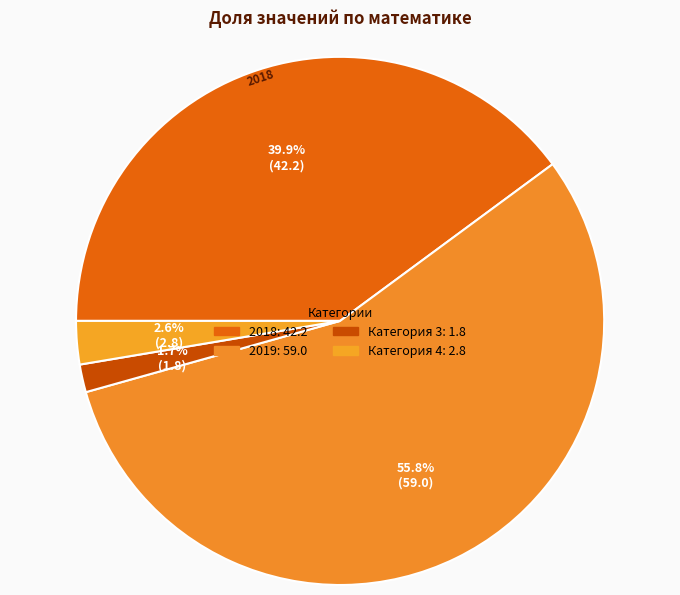

How many segments does this pie chart have?

4